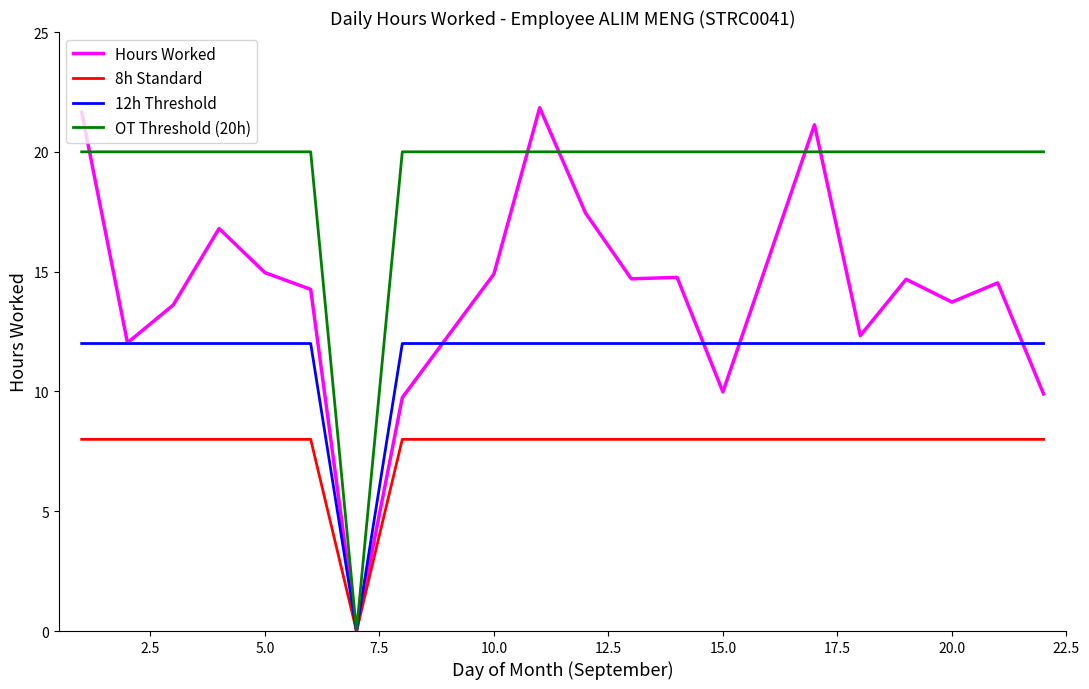

What is the maximum value for 8h Standard?

8.0